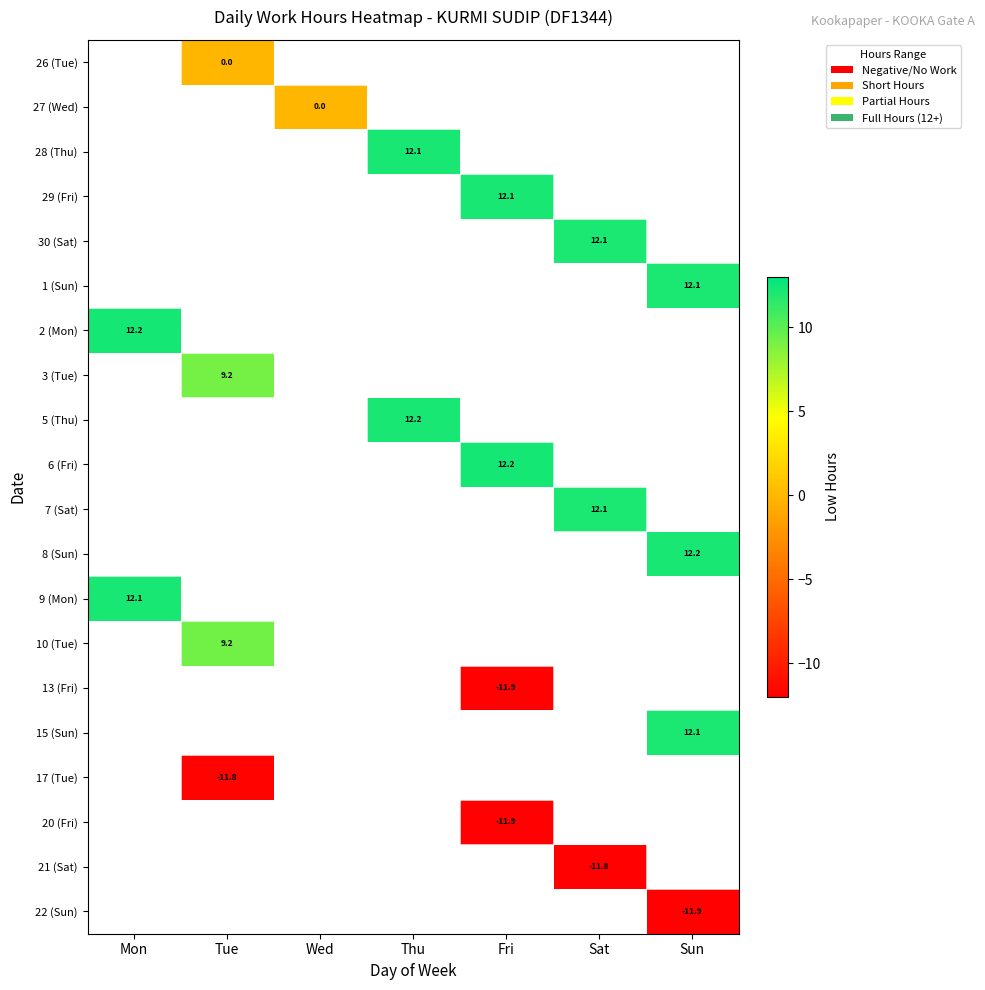

How many values in 17 (Tue) are below zero?

1